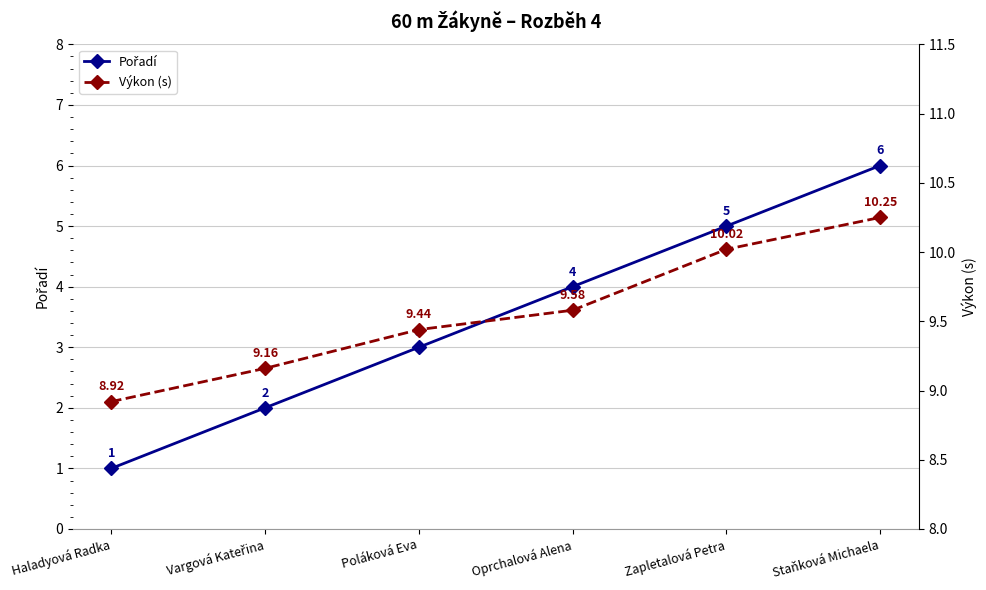

How many series are shown in this chart?

2